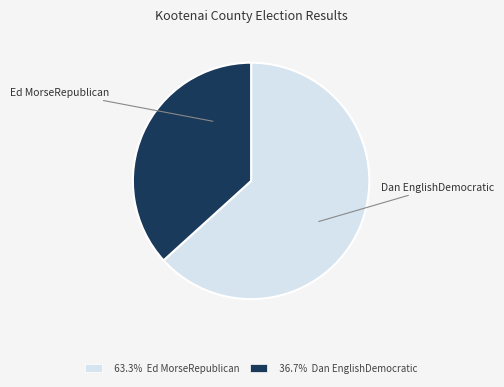

To the nearest percent, what is the combined percentage of Ed MorseRepublican and Dan EnglishDemocratic?

100%